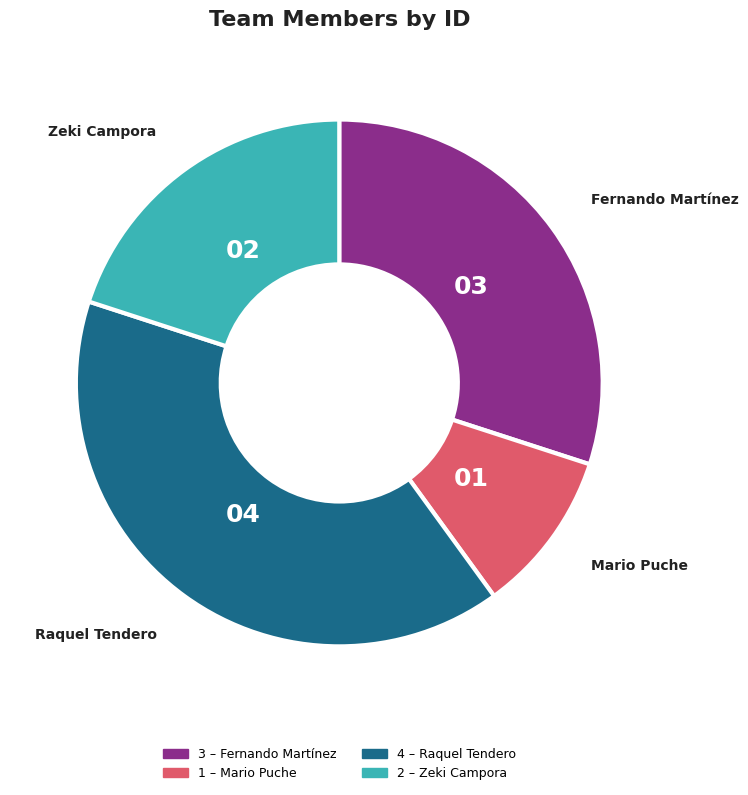

Is there any slice that represents more than half of the pie?

No